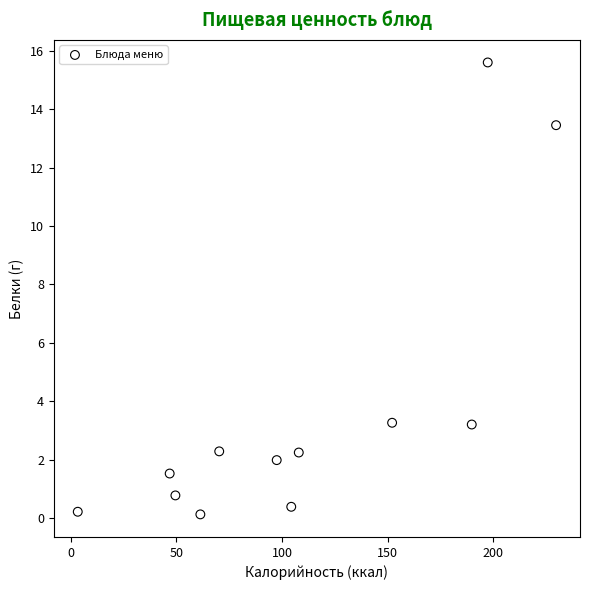

What is the average Y value?

3.8